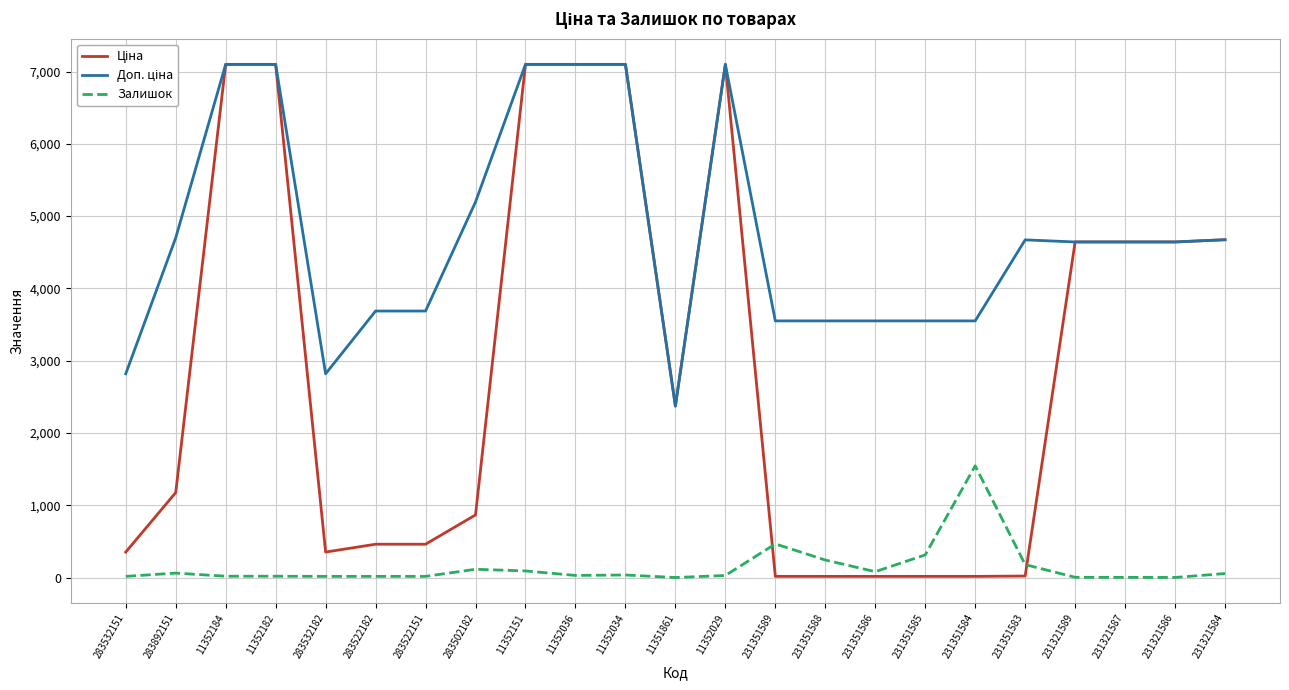

What is the maximum value for Залишок?

1545.0